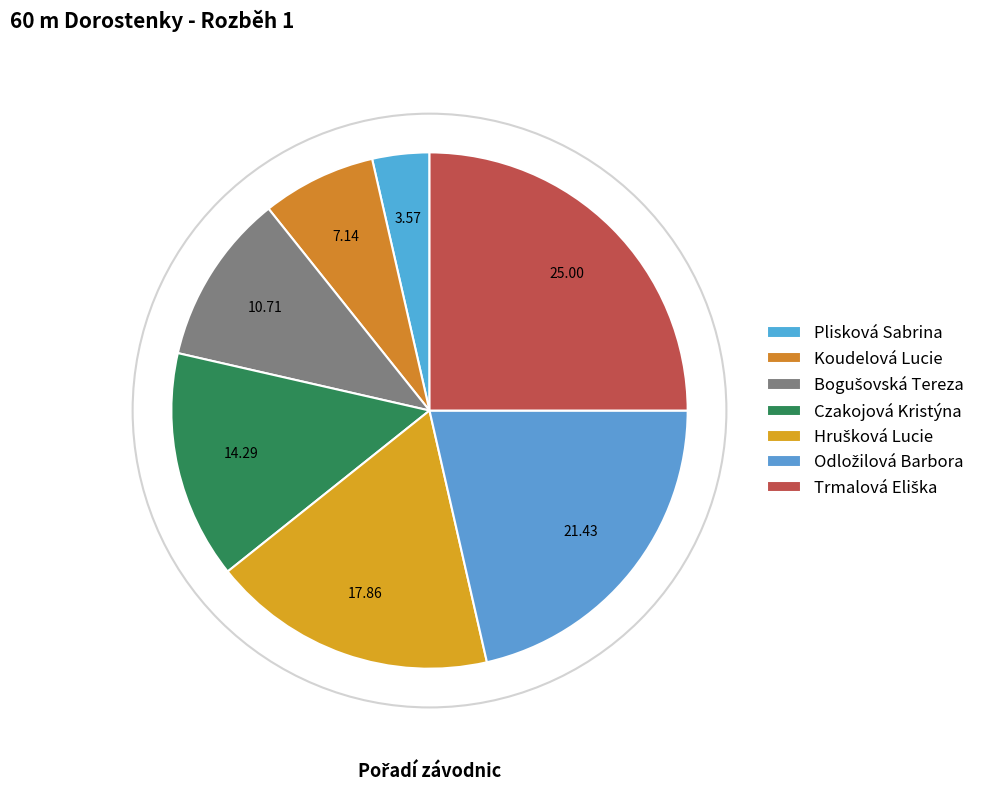

Approximately how many times larger is the value at Bogušovská Tereza compared to Plisková Sabrina?

3.0